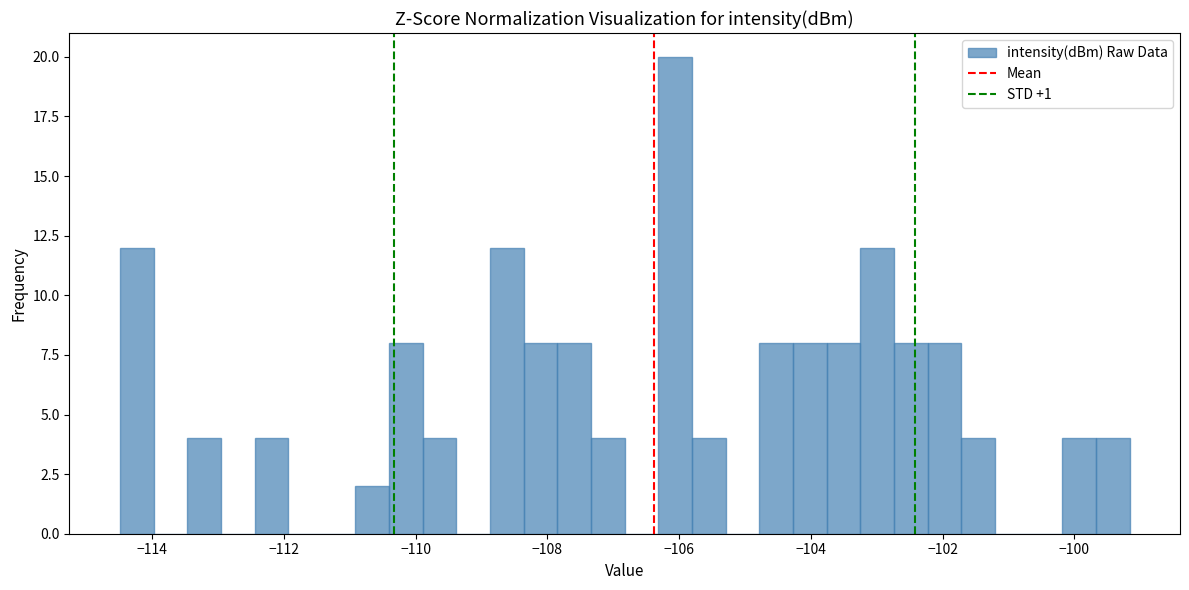

Around what value on the x-axis is the tallest bar? Give the approximate position of its centre, as read against the axis.

-106.0